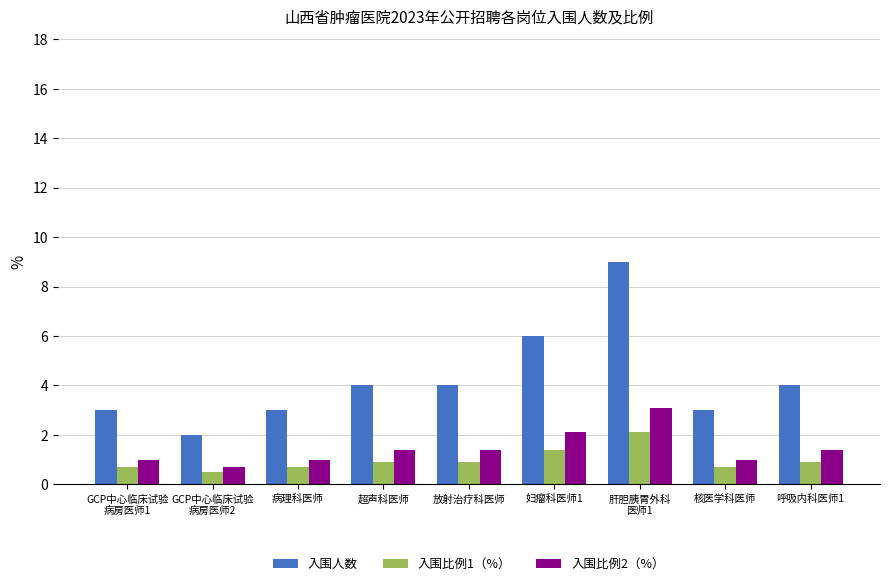

What are all the series names shown in the legend?

入围人数, 入围比例1（%）, 入围比例2（%）